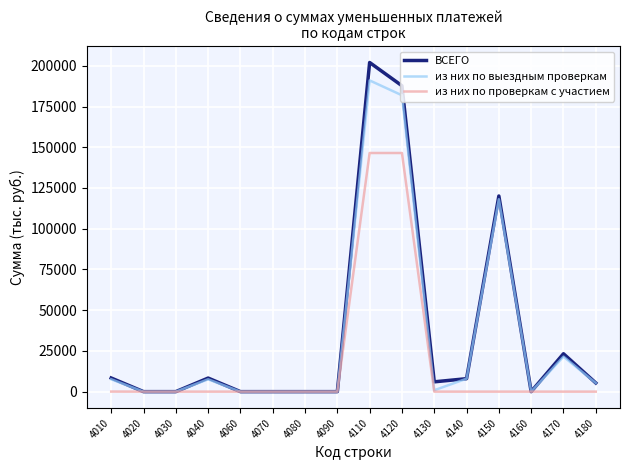

Which series has the largest range (max minus min)?

ВСЕГО